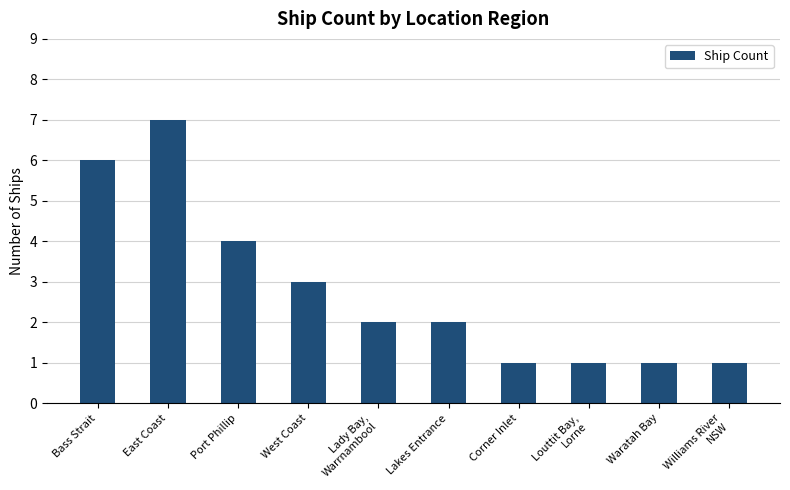

True or false: the data shows 4 at Port Phillip.

True